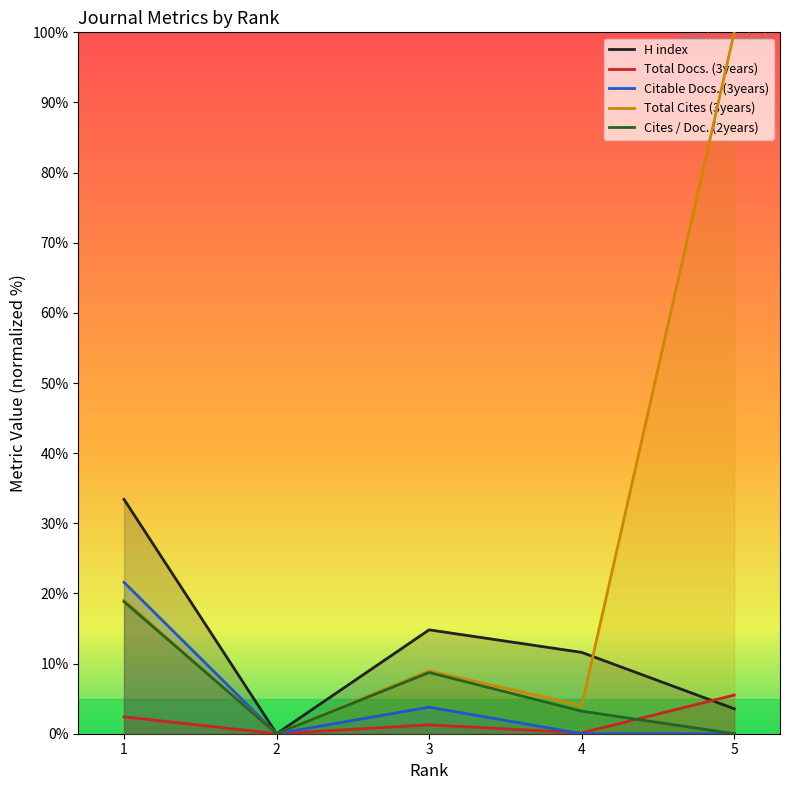

Does the chart display data point markers on the line(s)?

No